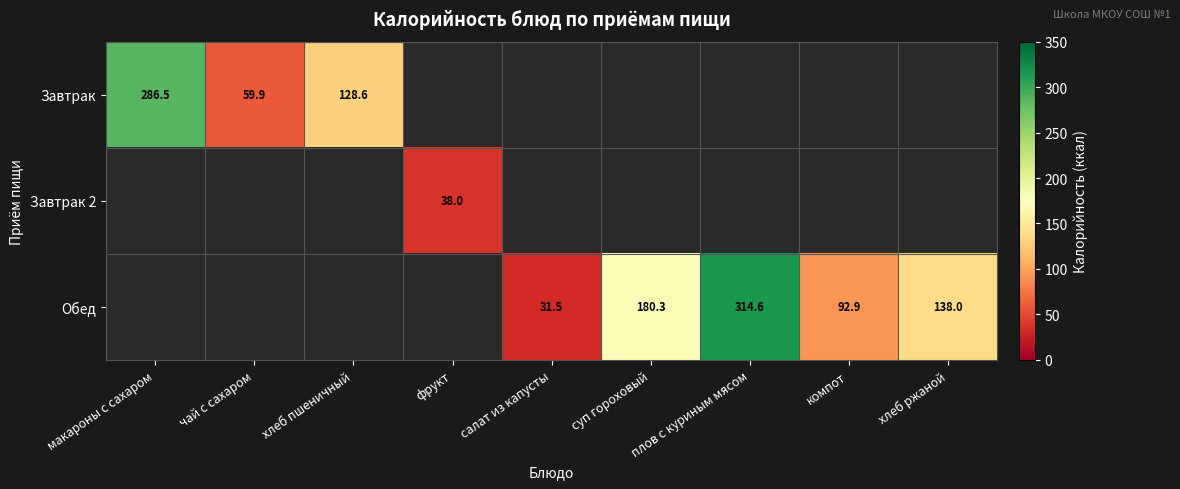

Between салат из капусты and компот, which is larger?

компот